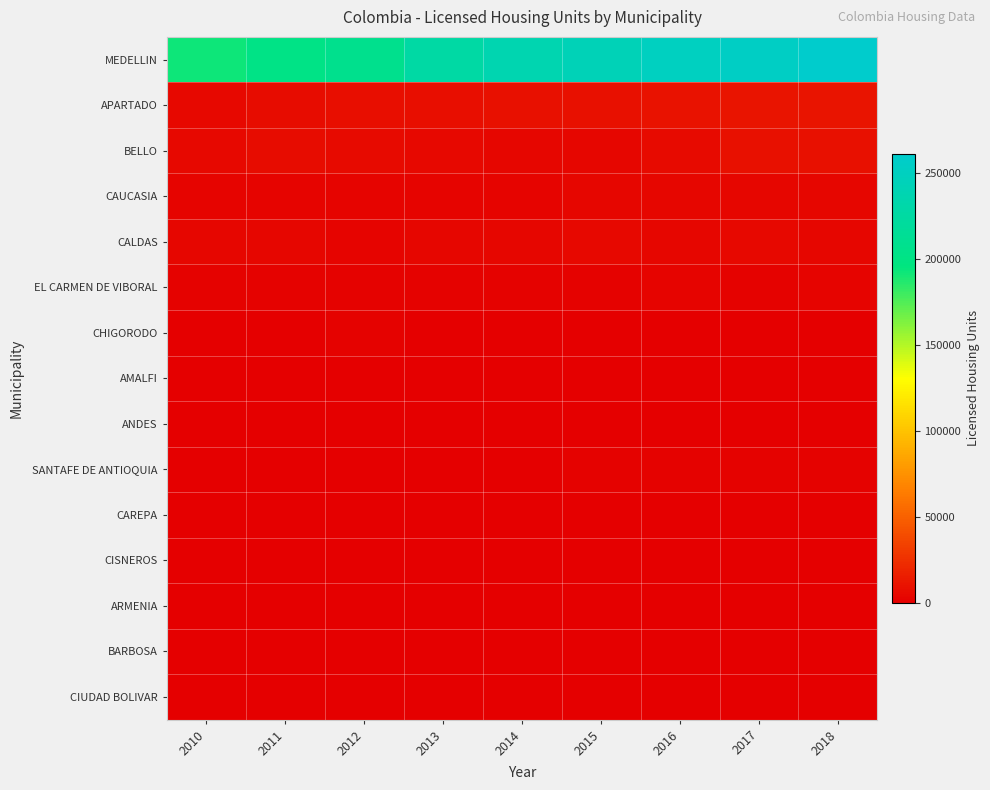

What is the difference between the highest and lowest values at 2014?

236571